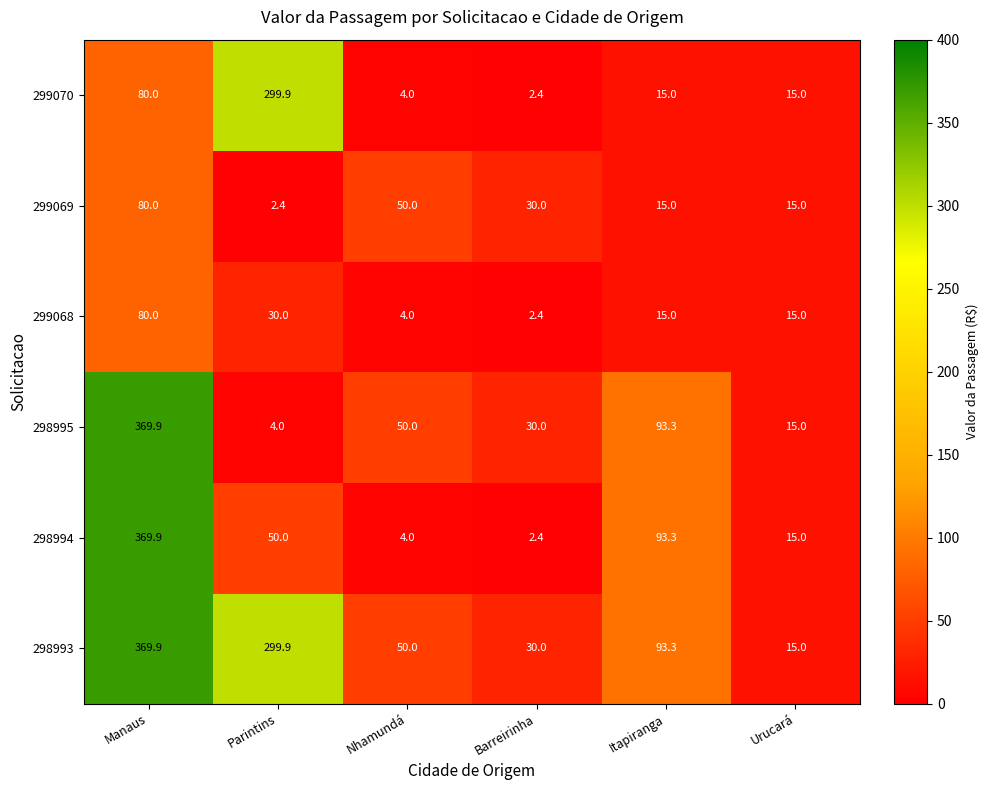

What is the difference between the highest and lowest values at Parintins?

297.5